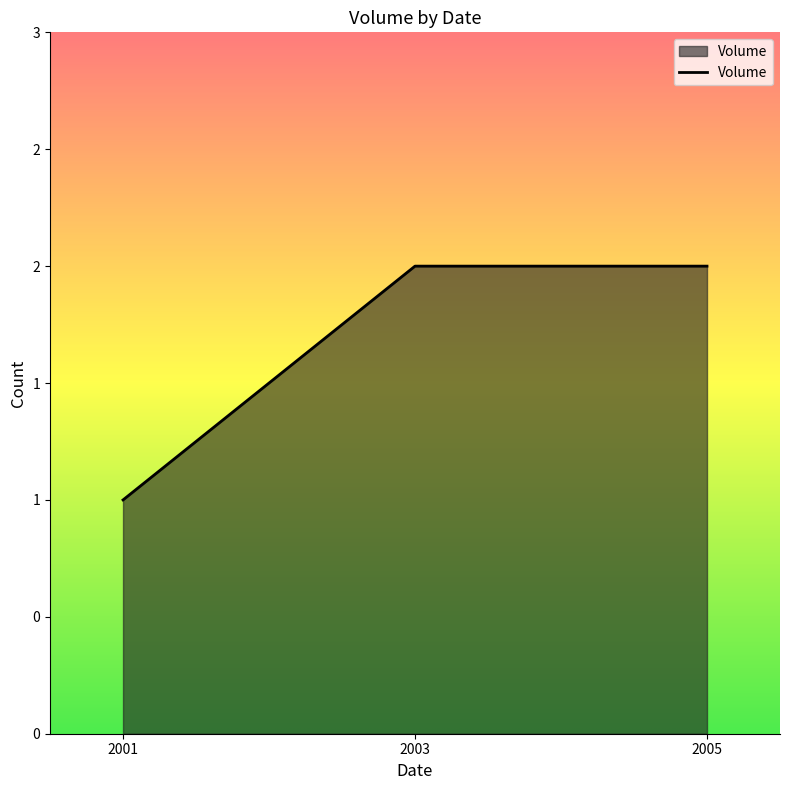

Is this an area chart (filled region under the line)?

Yes